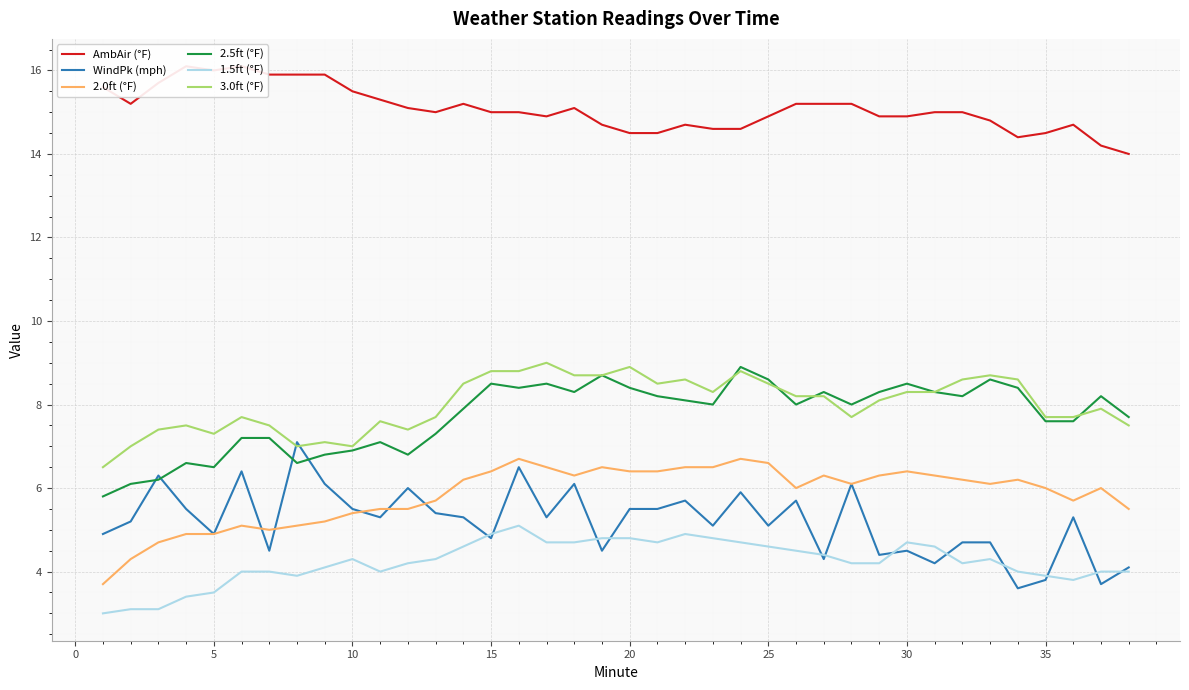

True or false: 2.5ft (°F) and 2.0ft (°F) cross at least once.

False